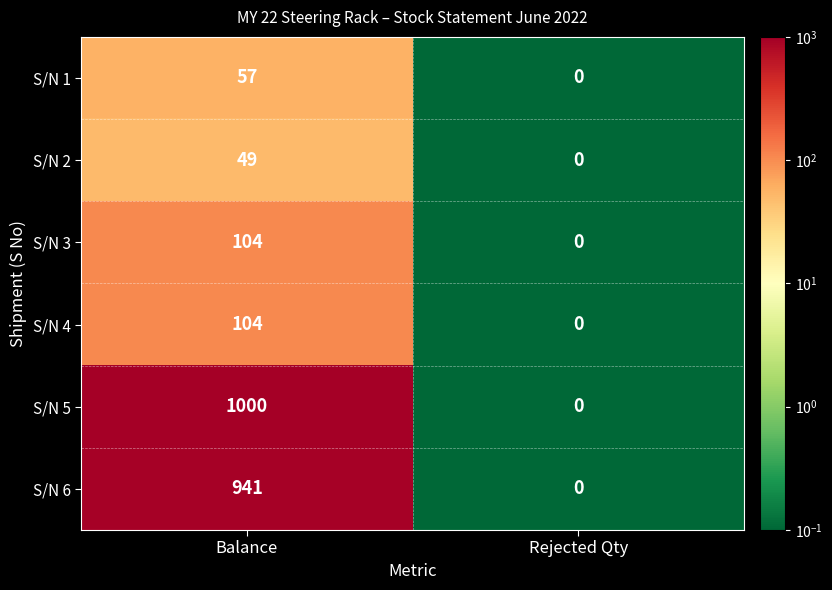

Which label corresponds to the largest value in the chart?

Balance